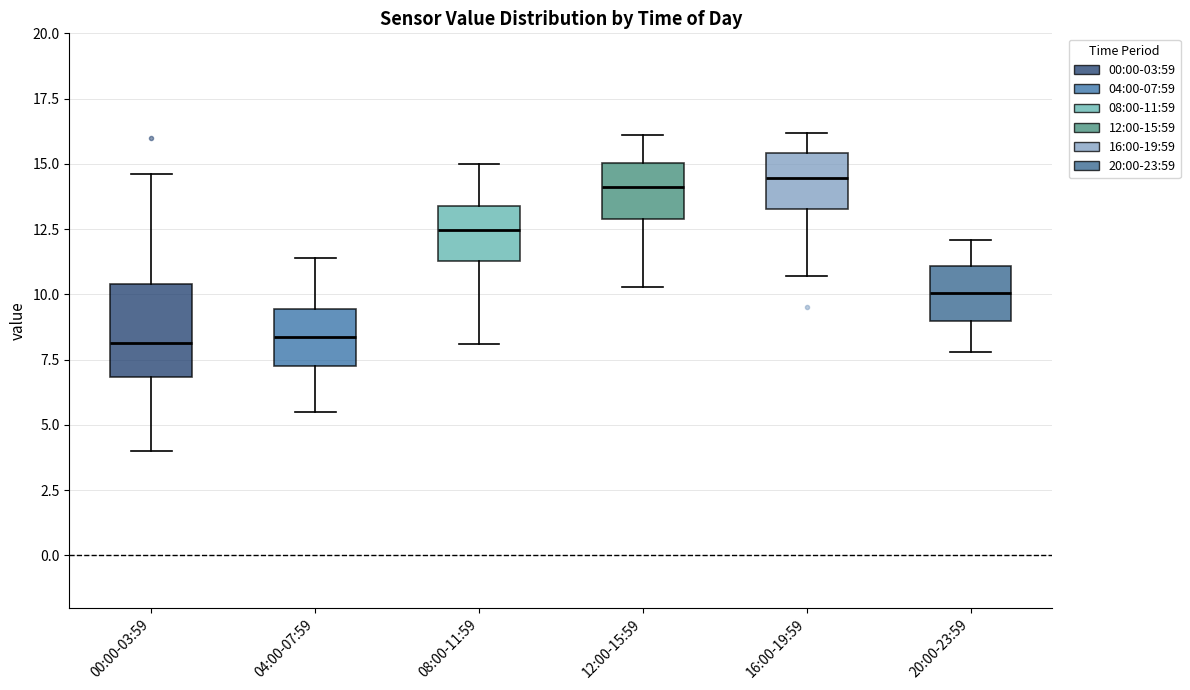

Where is the lower edge of the box for 16:00-19:59 on the y-axis? The values are not printed on the chart, so give them approximately, as read against the axis.

13.5